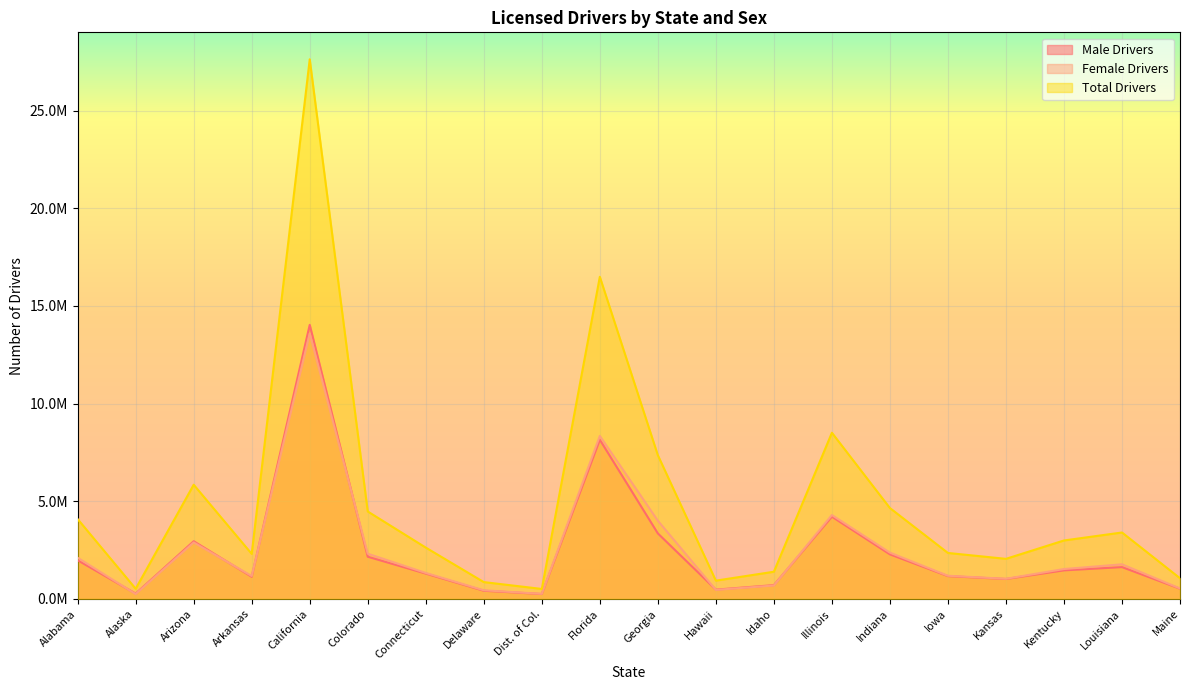

At which label is Total Drivers closest to 14071544?

Florida